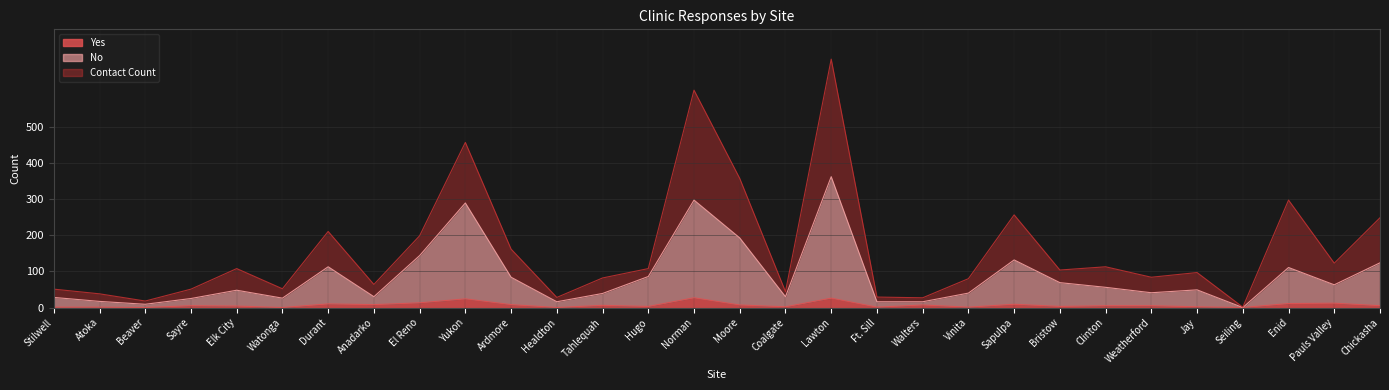

Reading left to right, list all the values displayed in this chart.

Yes: Stilwell=1	Atoka=1	Beaver=0	Sayre=5	Elk City=4	Watonga=0	Durant=10	Anadarko=8	El Reno=13	Yukon=24	Ardmore=8	Healdton=0	Tahlequah=6	Hugo=3	Norman=27	Moore=7	Coalgate=2	Lawton=26	Ft. Sill=1	Walters=7	Vinita=1	Sapulpa=9	Bristow=3	Clinton=5	Weatherford=5	Jay=2	Seiling=0	Enid=11	Pauls Valley=12	Chickasha=5
No: Stilwell=28	Atoka=17	Beaver=9	Sayre=25	Elk City=48	Watonga=26	Durant=113	Anadarko=30	El Reno=144	Yukon=290	Ardmore=84	Healdton=16	Tahlequah=39	Hugo=86	Norman=298	Moore=193	Coalgate=30	Lawton=363	Ft. Sill=16	Walters=16	Vinita=40	Sapulpa=132	Bristow=69	Clinton=56	Weatherford=41	Jay=49	Seiling=0	Enid=111	Pauls Valley=63	Chickasha=124
Contact Count: Stilwell=51	Atoka=38	Beaver=18	Sayre=51	Elk City=108	Watonga=52	Durant=211	Anadarko=64	El Reno=199	Yukon=458	Ardmore=162	Healdton=28	Tahlequah=82	Hugo=108	Norman=603	Moore=358	Coalgate=44	Lawton=689	Ft. Sill=29	Walters=27	Vinita=80	Sapulpa=257	Bristow=104	Clinton=113	Weatherford=84	Jay=97	Seiling=1	Enid=298	Pauls Valley=123	Chickasha=249